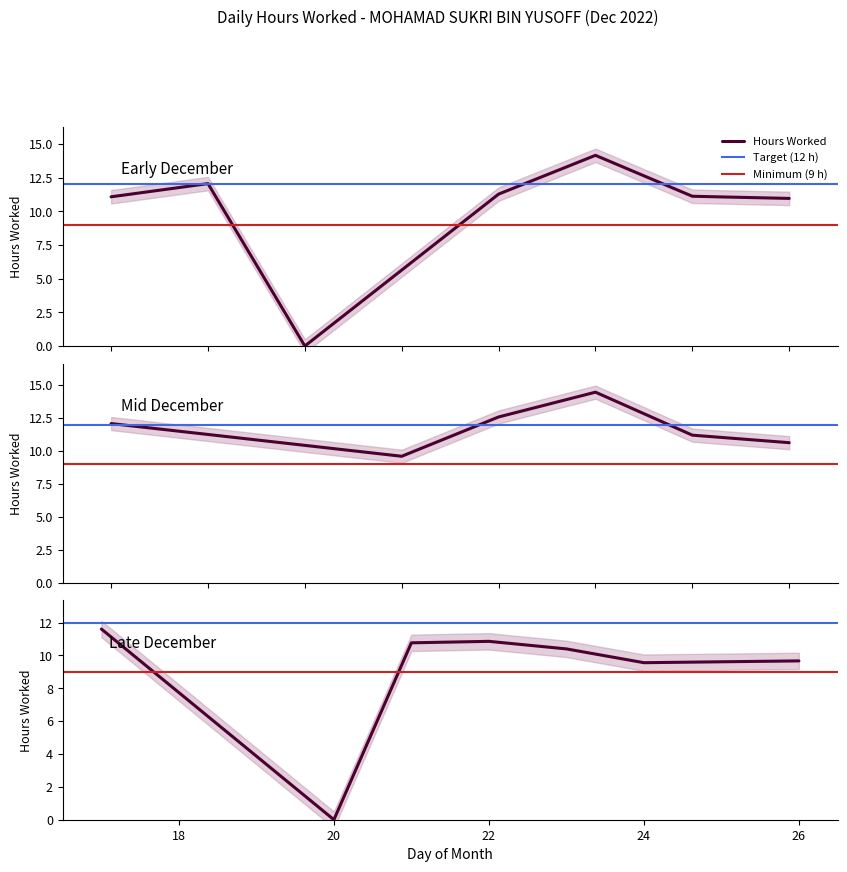

True or false: Hours Worked and Break Total intersect in this chart.

False